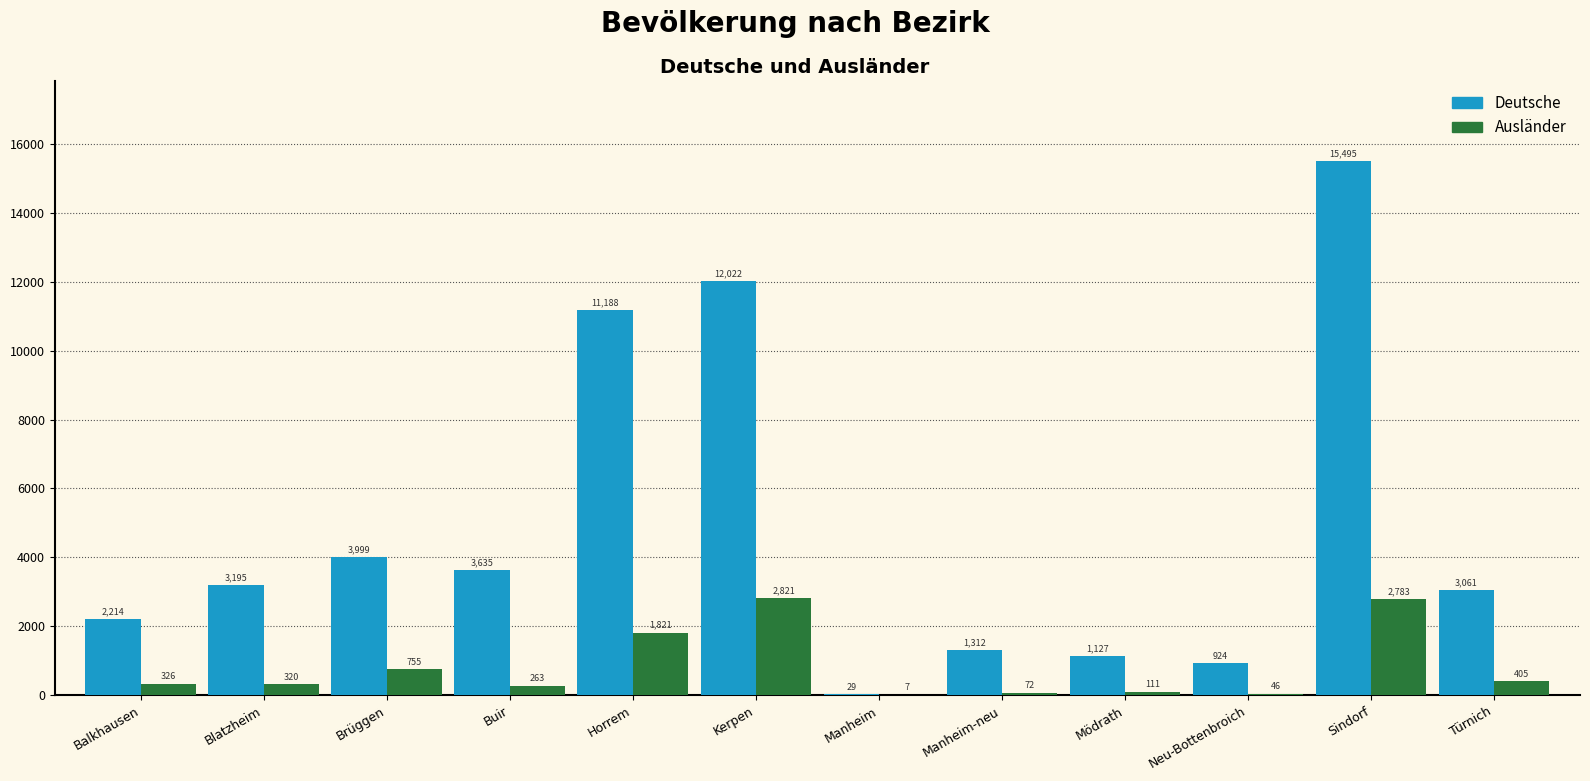

Which label corresponds to the largest value in the chart?

Sindorf